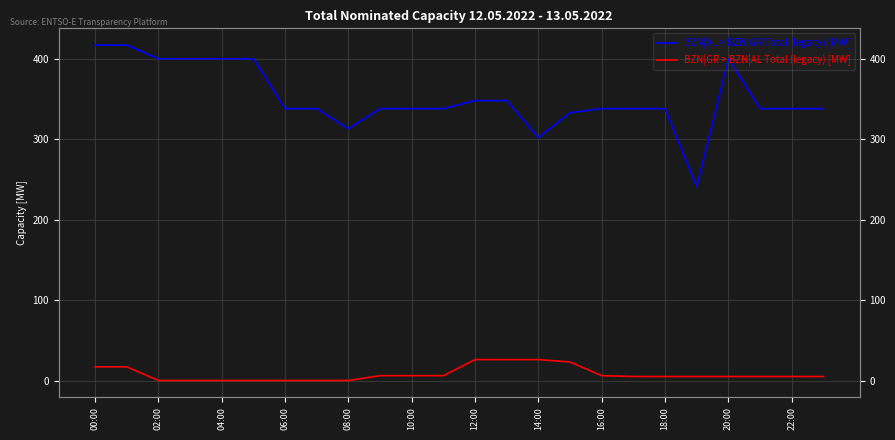

How many categories are shown in the chart?

24